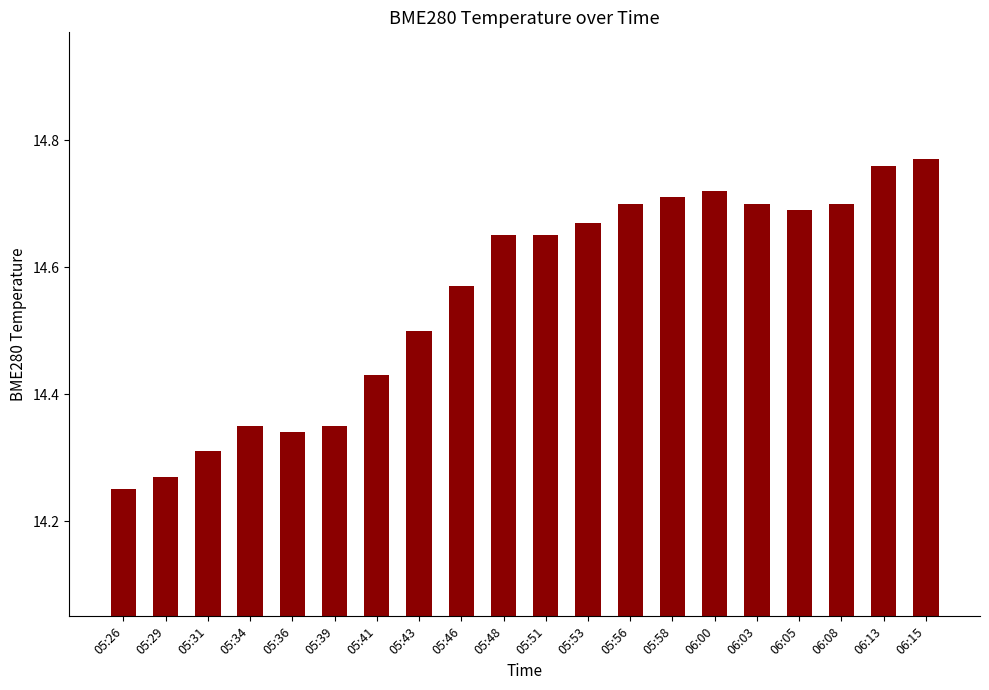

Count the number of categories in the chart.

20